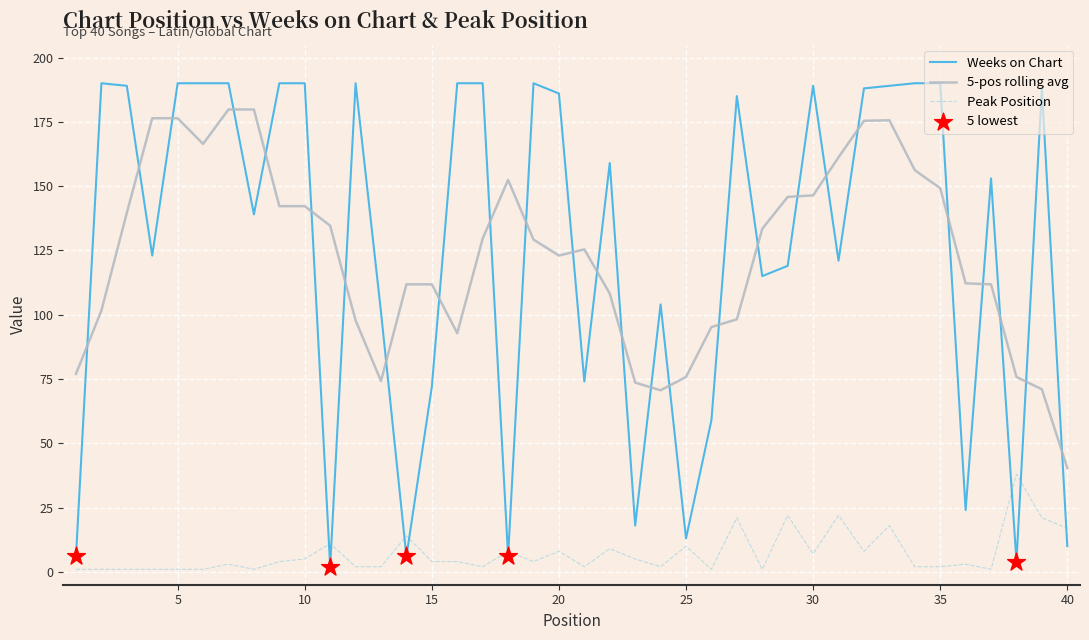

Which series has the largest range (max minus min)?

Weeks on Chart